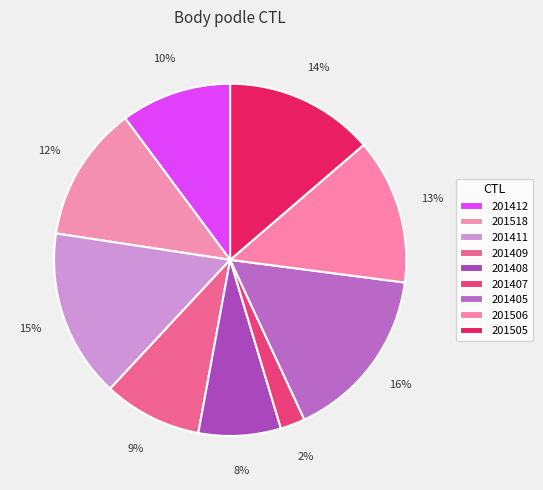

Which has a higher value, 201505 or 201409?

201505